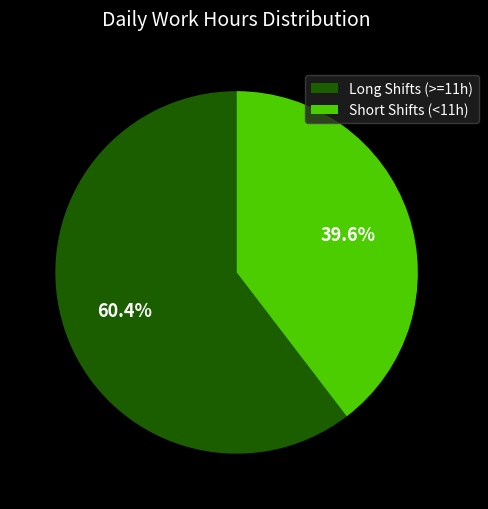

Combined, what portion of the pie is Long Shifts (>=11h) and Short Shifts (<11h)?

100.0%